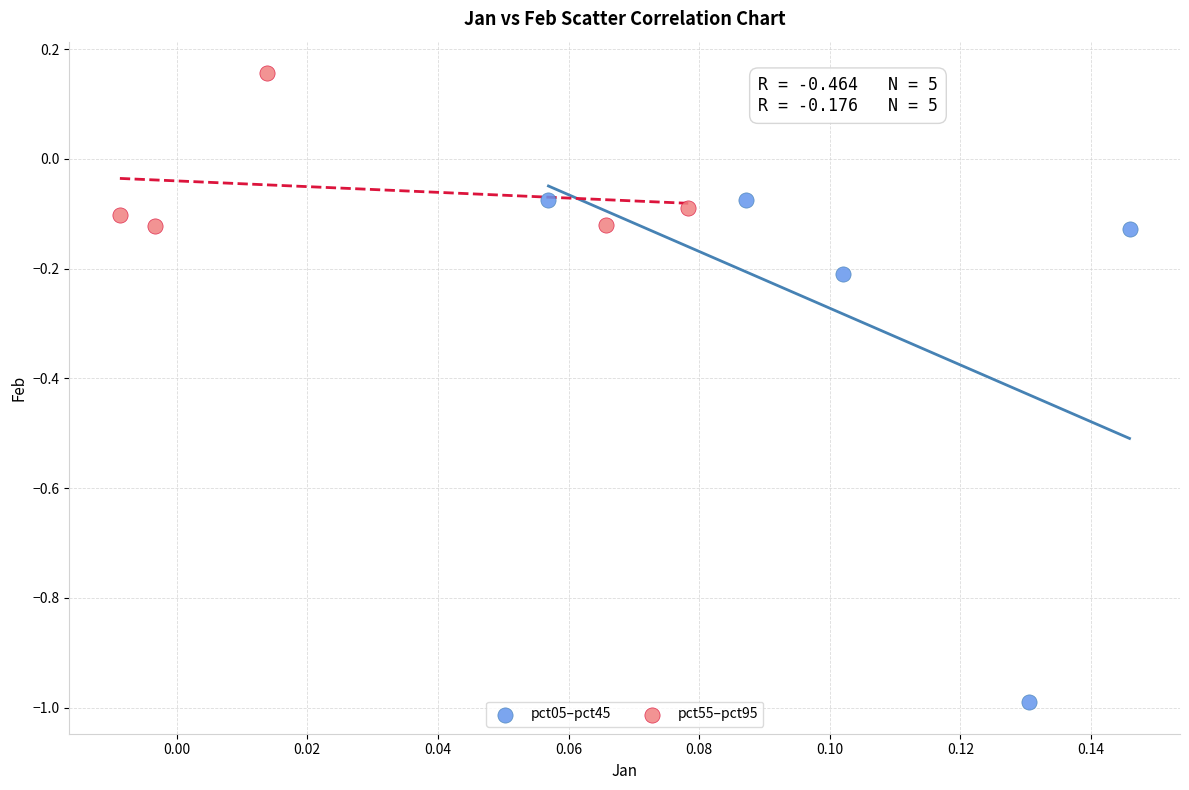

Which series contains the lowest Y value?

pct05–pct45